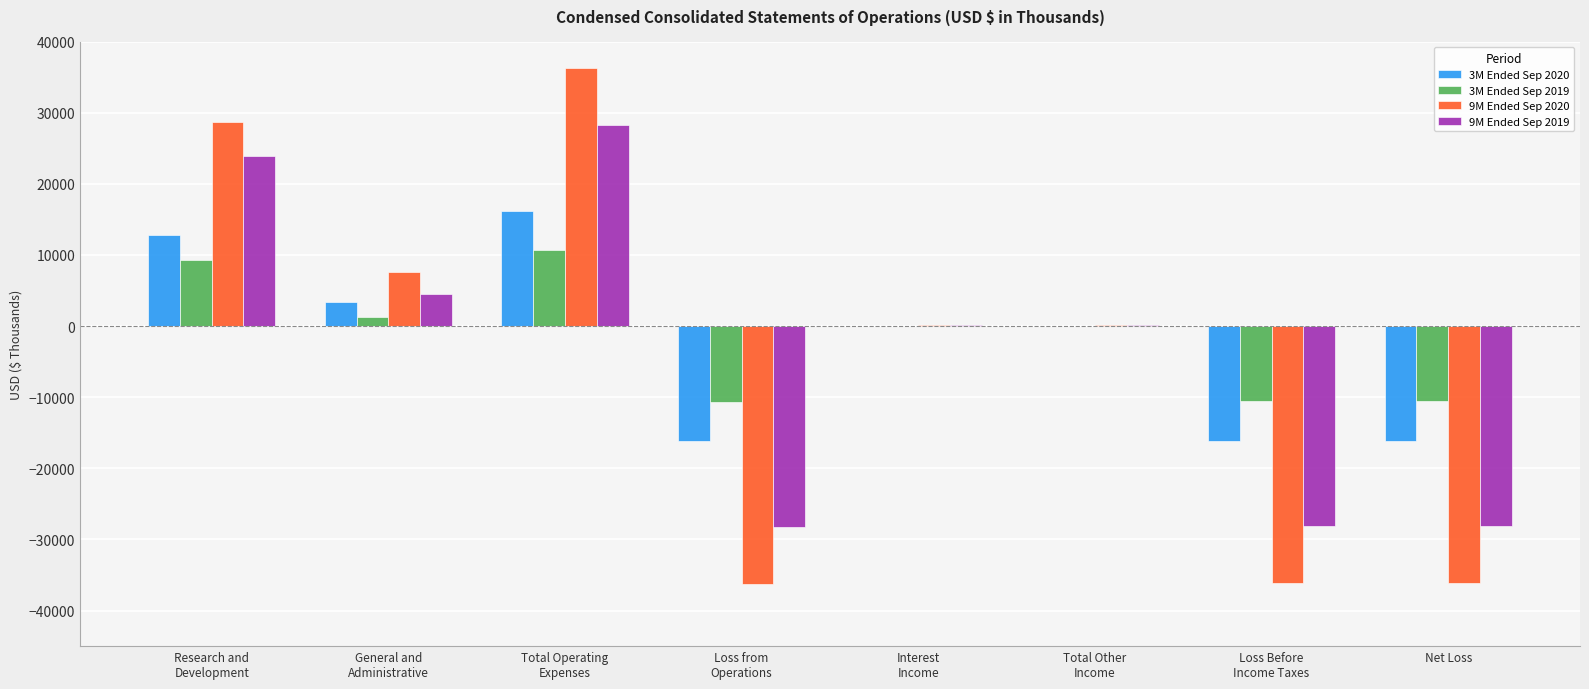

Are the bars horizontal?

No